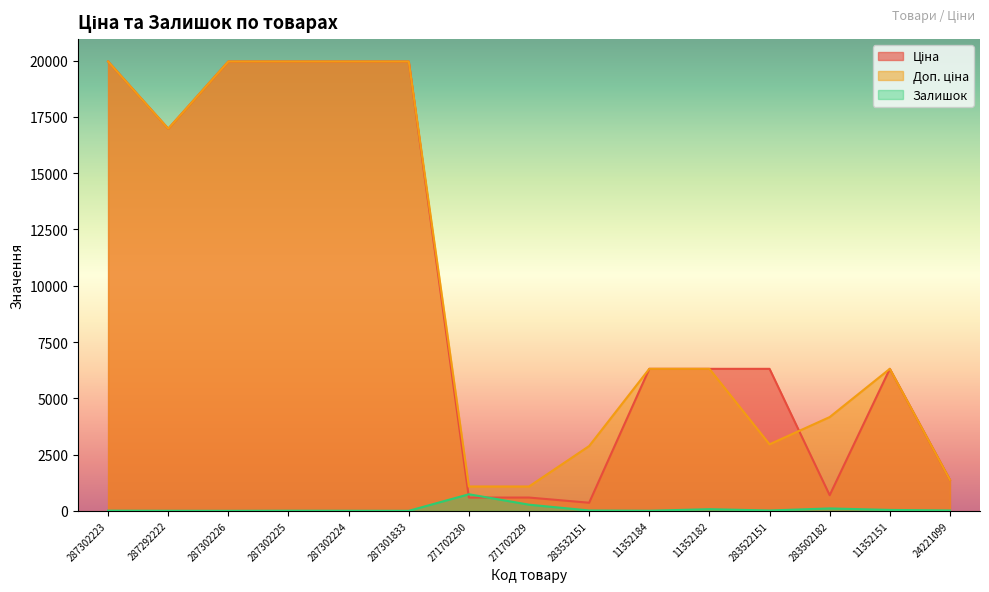

Is the value of Доп. ціна at 283502182 greater than the value of Залишок at 287302225?

Yes